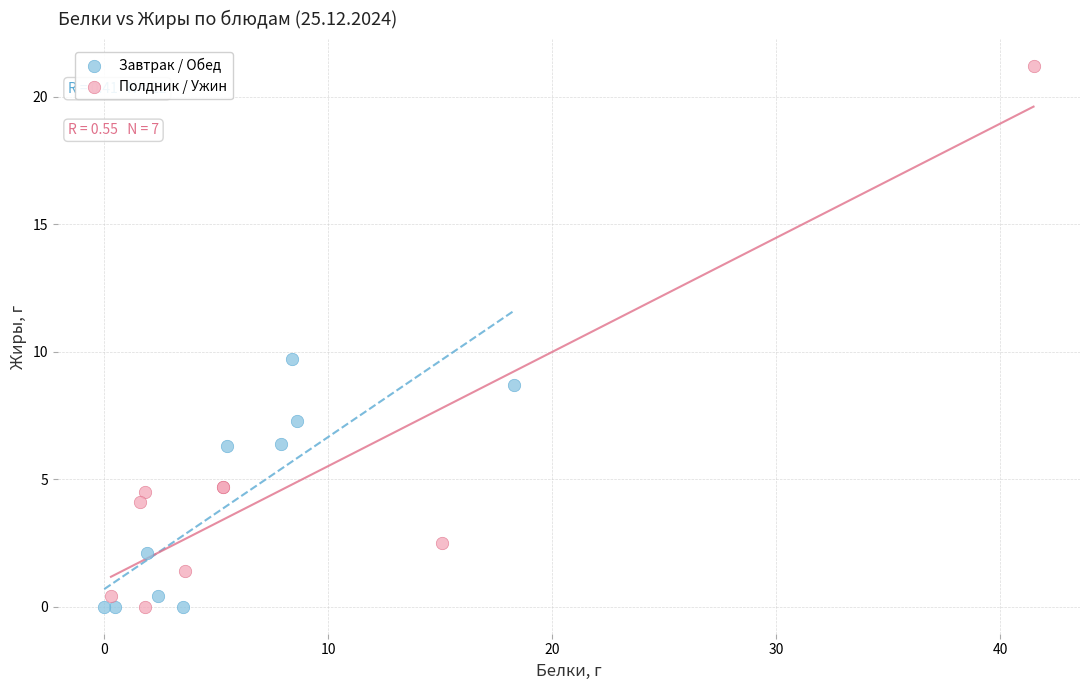

Which series has the widest spread of Y values?

Полдник / Ужин